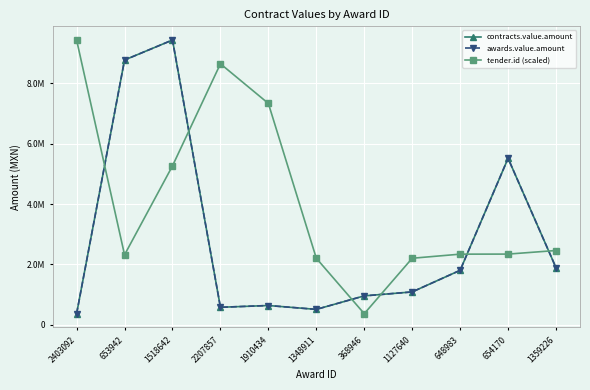

What is the value of the tender.id (scaled) point at the 3rd from the left?

5263360.5